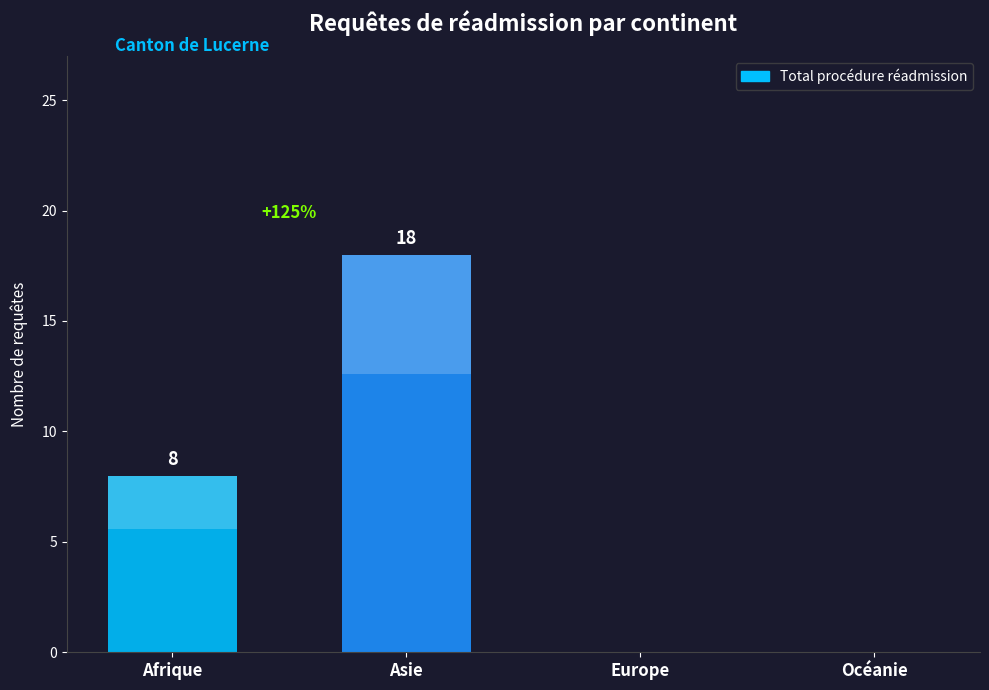

At which label does the data first exceed 8?

Asie